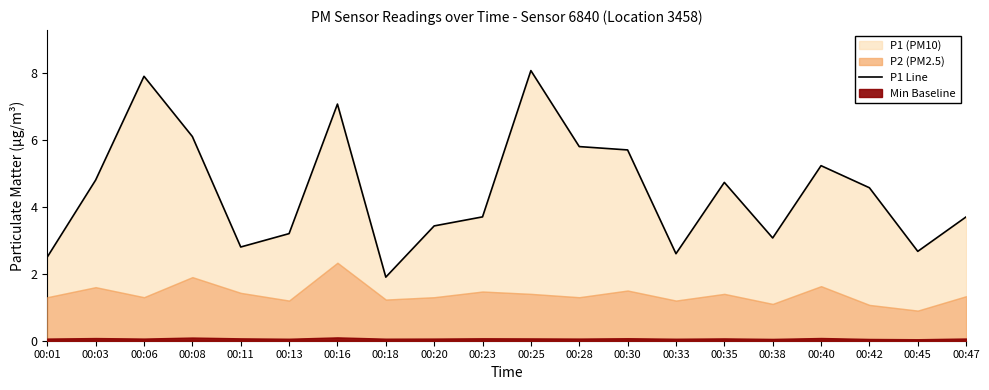

What is the difference between the second highest and second lowest values?

5.4